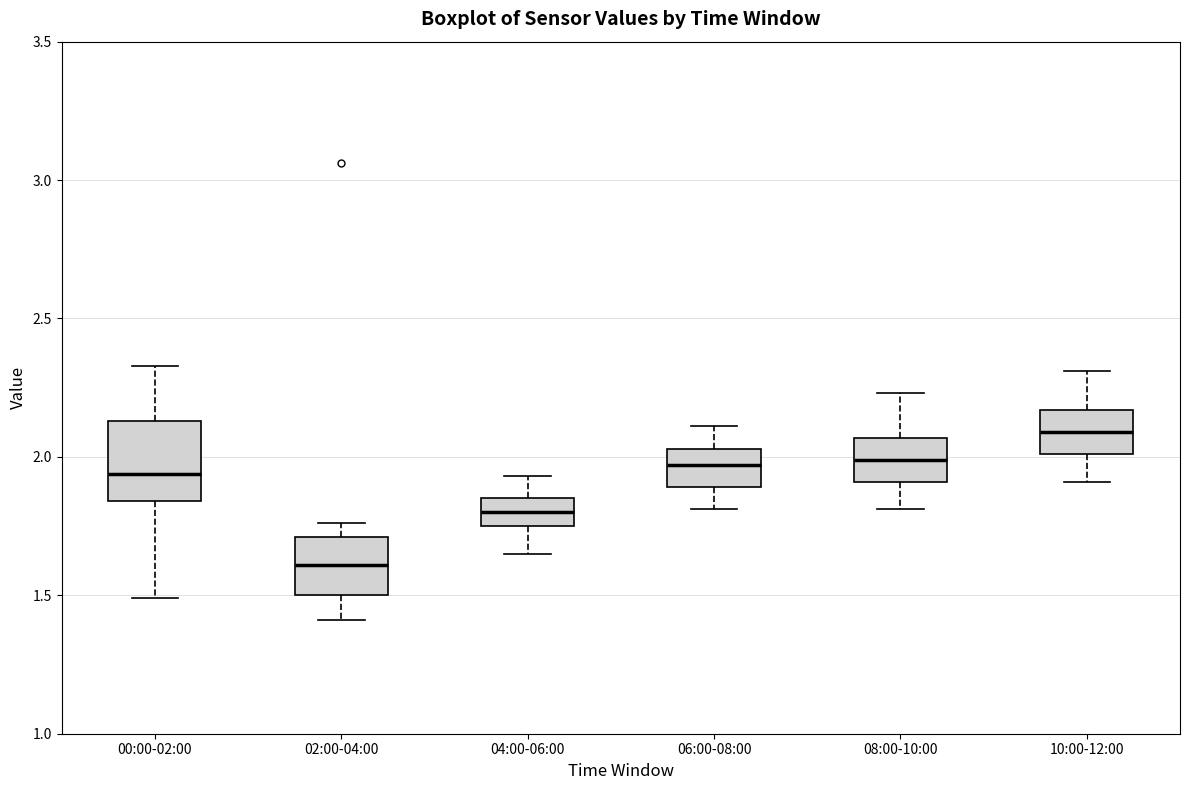

Reading left to right, read every box against the y-axis: the position of its median line, the range the box covers, and the ends of its whiskers. The values are not printed on the chart, so give them approximately, as read against the axis.

00:00-02:00: median 1.95, box 1.85 to 2.15, whiskers 1.50 to 2.35
02:00-04:00: median 1.60, box 1.50 to 1.70, whiskers 1.40 to 1.75
04:00-06:00: median 1.80, box 1.75 to 1.85, whiskers 1.65 to 1.95
06:00-08:00: median 1.95, box 1.90 to 2.05, whiskers 1.80 to 2.10
08:00-10:00: median 2.00, box 1.90 to 2.05, whiskers 1.80 to 2.25
10:00-12:00: median 2.10, box 2.00 to 2.15, whiskers 1.90 to 2.30